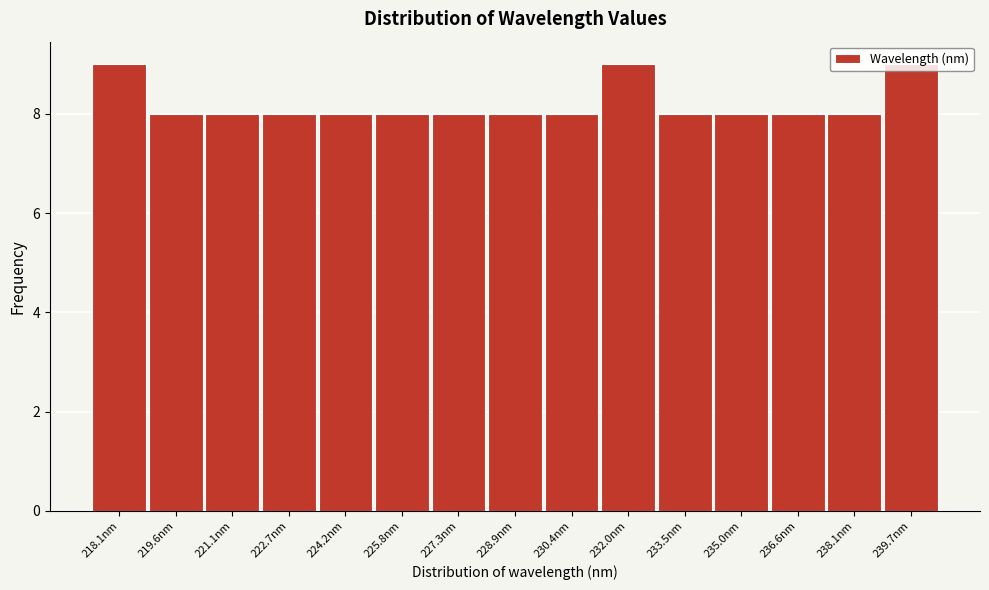

Between 218.1nm and 219.6nm, which is larger?

218.1nm